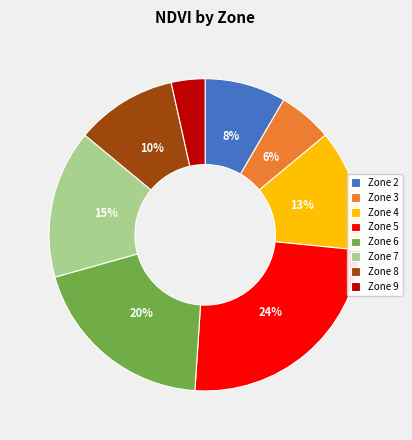

What is the ratio of the value at Zone 6 to the value at Zone 7?

1.3